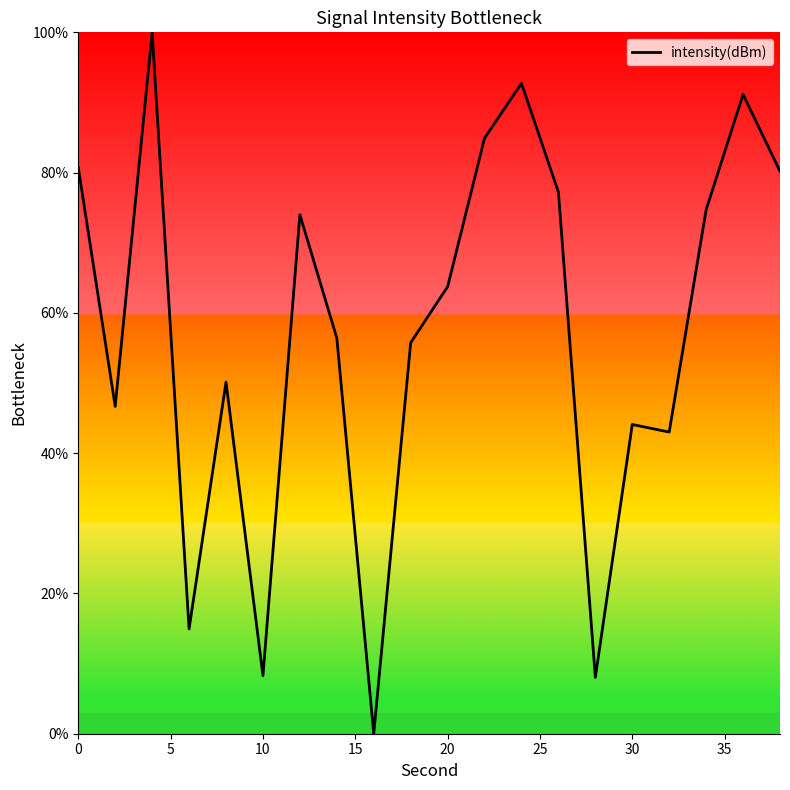

What is the difference between the maximum and minimum values?

100.0